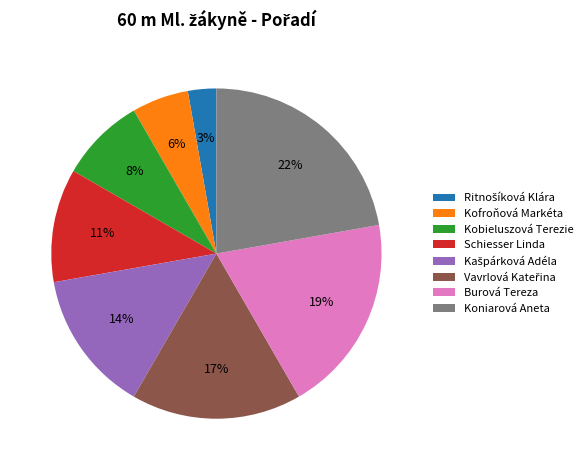

Is there any slice that represents more than half of the pie?

No